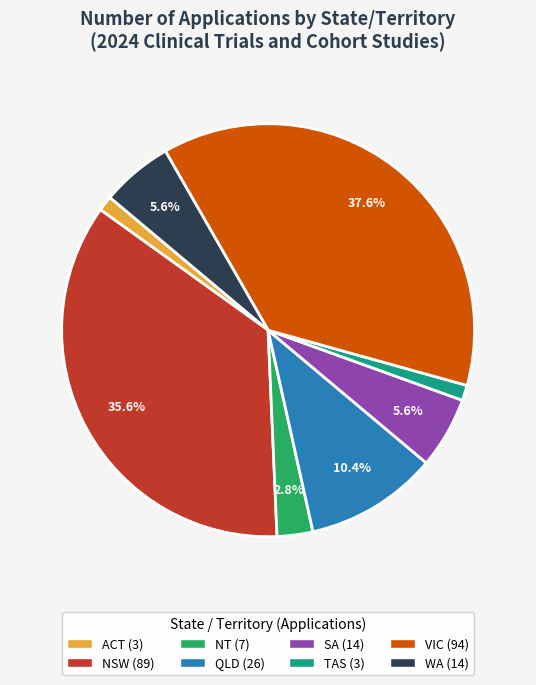

To the nearest percent, what percentage of the pie is NT?

3%